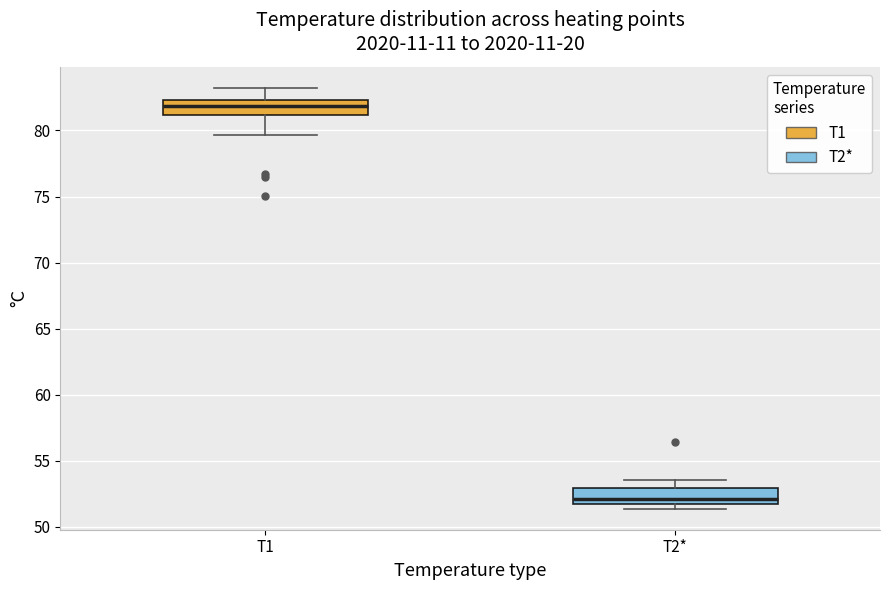

Reading left to right, read every box against the y-axis: the position of its median line, the range the box covers, and the ends of its whiskers. The values are not printed on the chart, so give them approximately, as read against the axis.

T1: median 82.0, box 81.0 to 82.5, whiskers 79.5 to 83.0
T2*: median 52.0 (just above the box's lower edge), box 52.0 to 53.0, whiskers 51.5 to 53.5